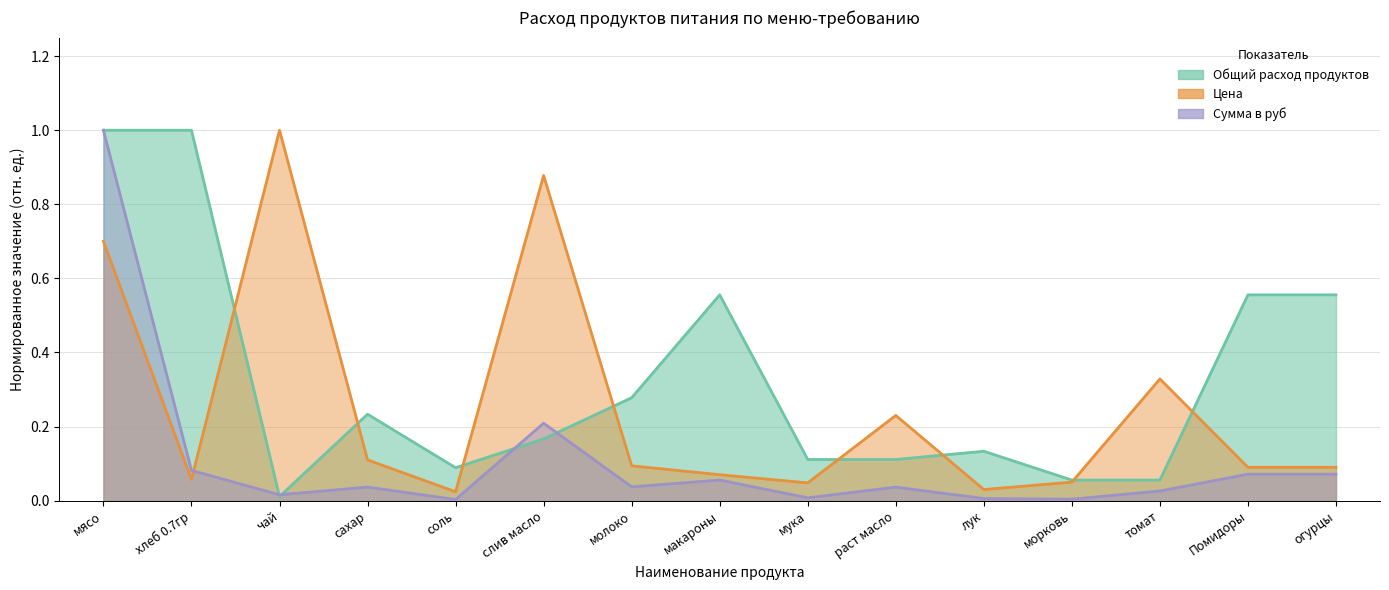

Does the chart display data point markers on the line(s)?

No